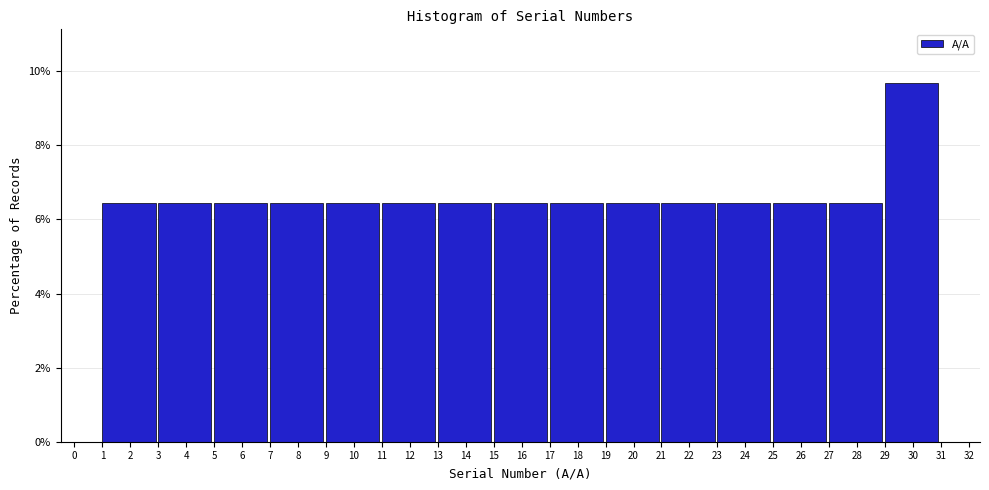

Reading left to right, transcribe this chart: for each bar, give the range it covers on the x-axis and its height. The values are not printed on the chart, so give them approximately, as read against the axis.

1 to 3: 6.4
3 to 5: 6.4
5 to 7: 6.4
7 to 9: 6.4
9 to 11: 6.4
11 to 13: 6.4
13 to 15: 6.4
15 to 17: 6.4
17 to 19: 6.4
19 to 21: 6.4
21 to 23: 6.4
23 to 25: 6.4
25 to 27: 6.4
27 to 29: 6.4
29 to 31: 9.6